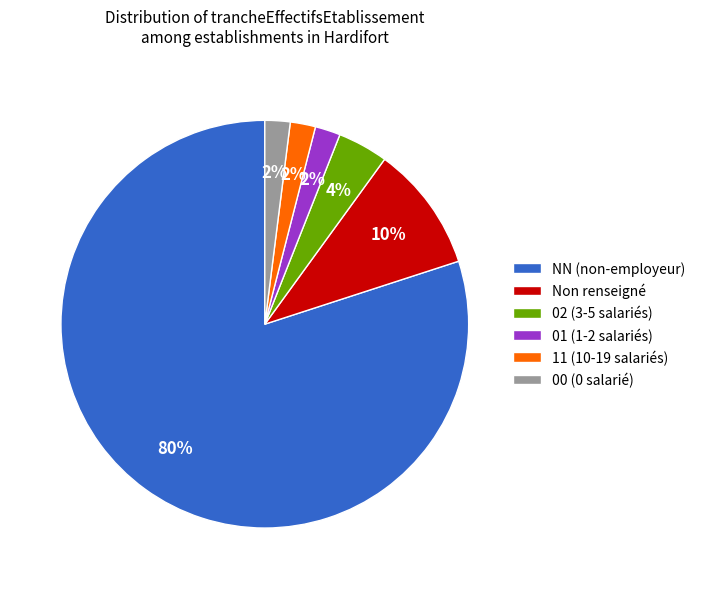

Between 00 (0 salarié) and NN (non-employeur), which is larger?

NN (non-employeur)